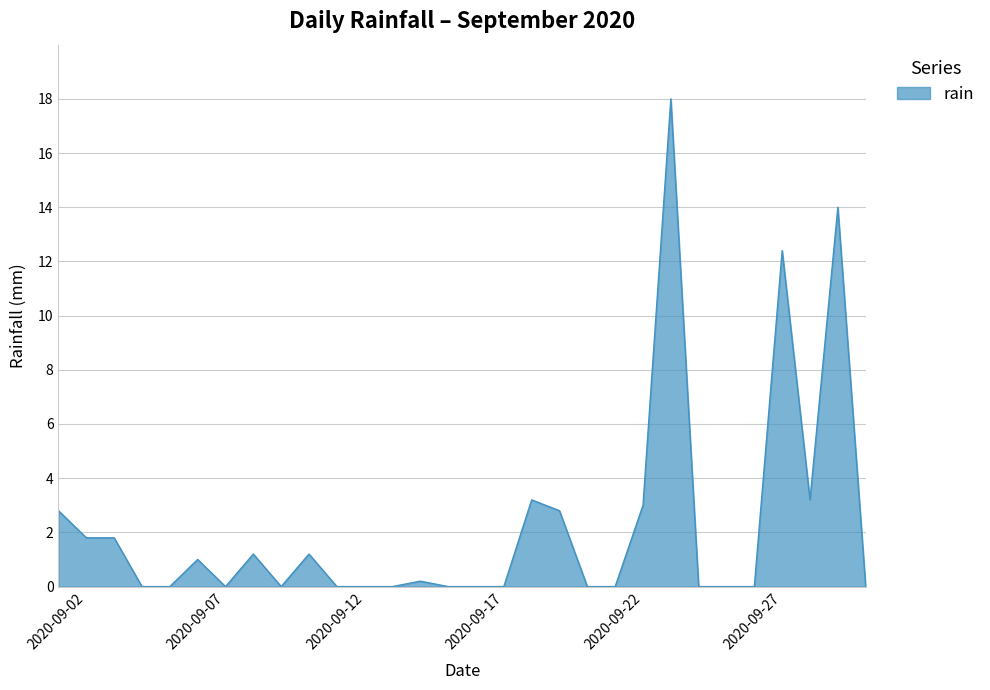

What is the greatest value displayed?

18.0